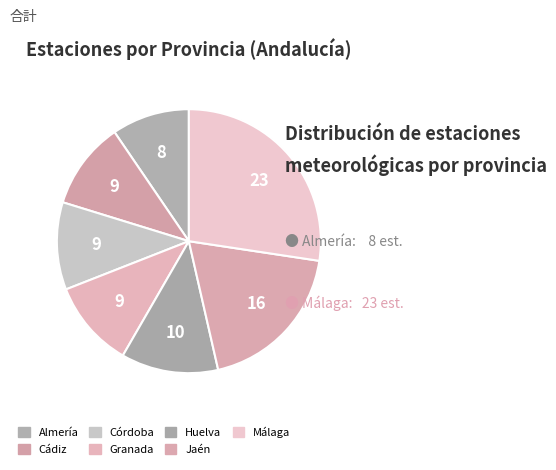

Which slice is the largest?

Málaga